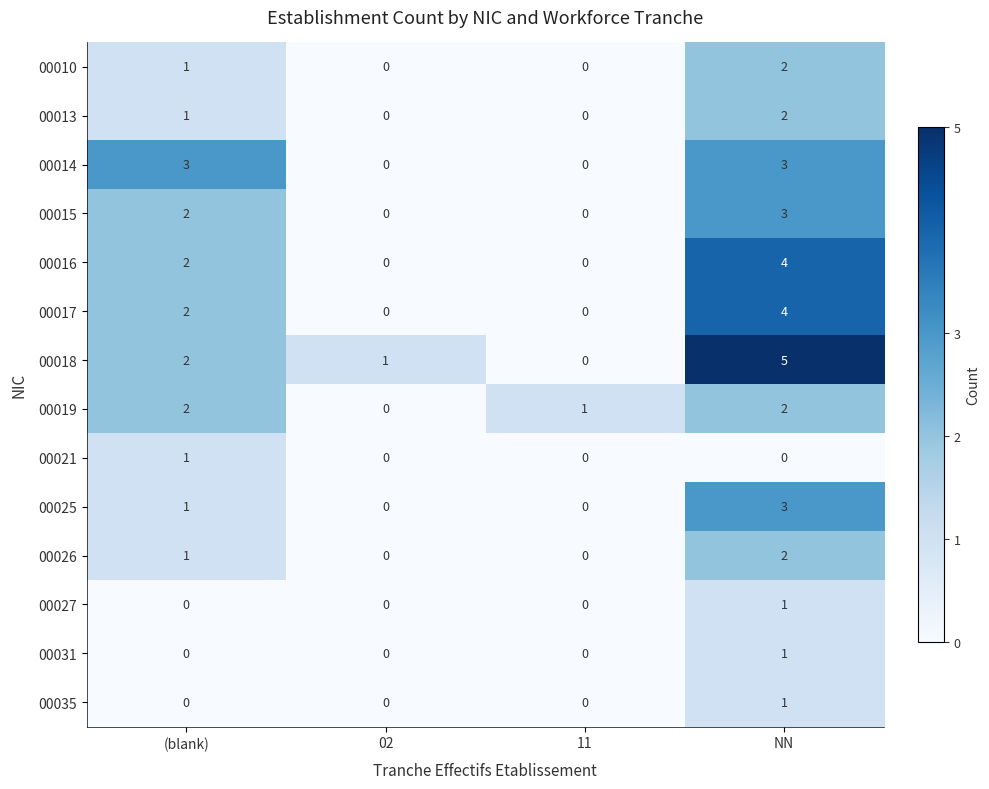

Count the 00010 values in the range 0 to 2.

4